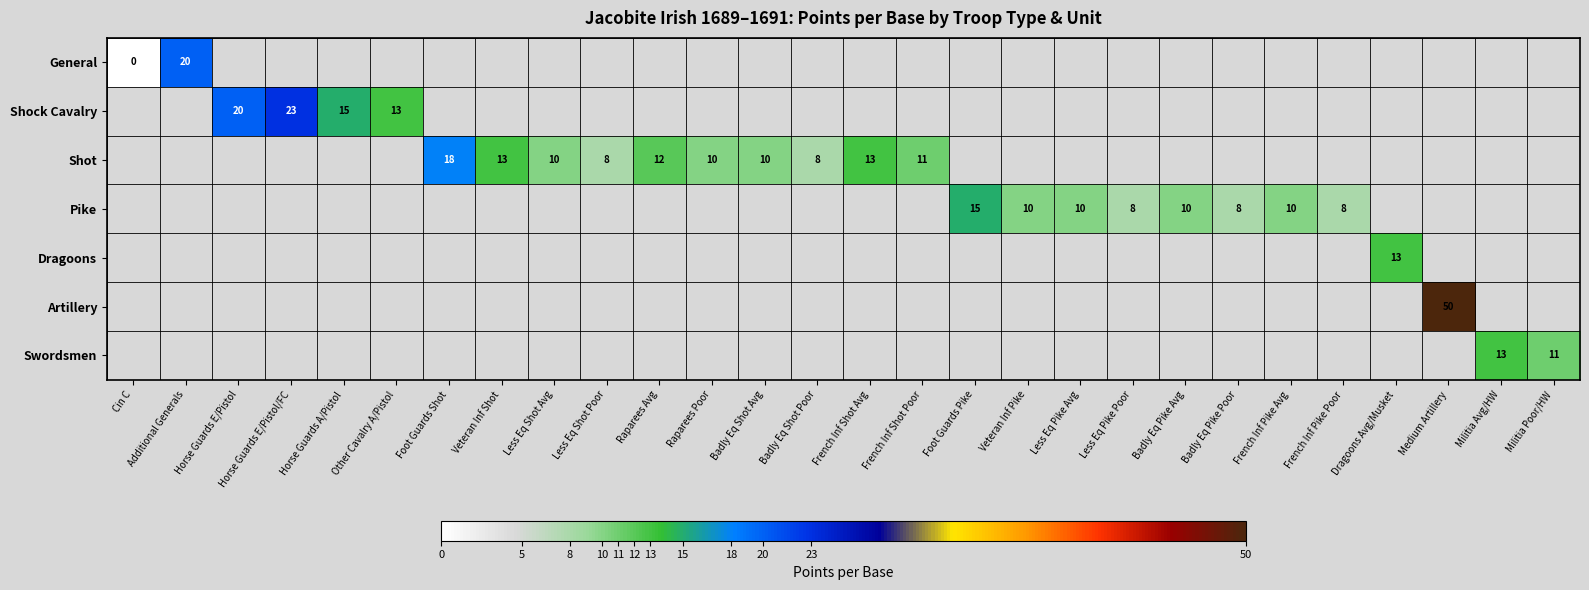

At how many categories does at least one series exceed 32?

1